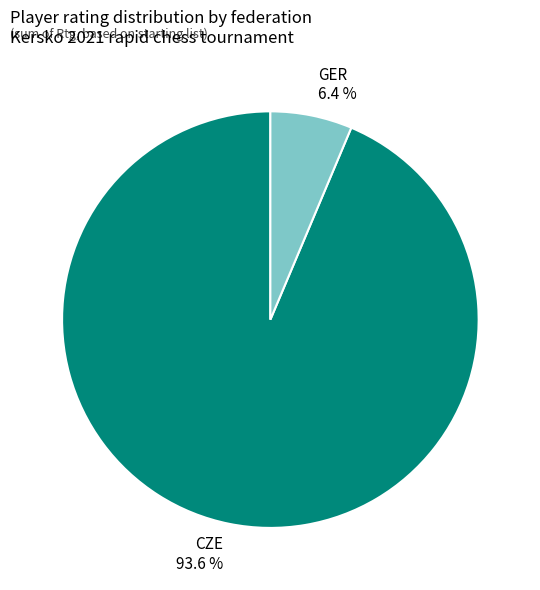

Is there any slice that represents more than half of the pie?

Yes